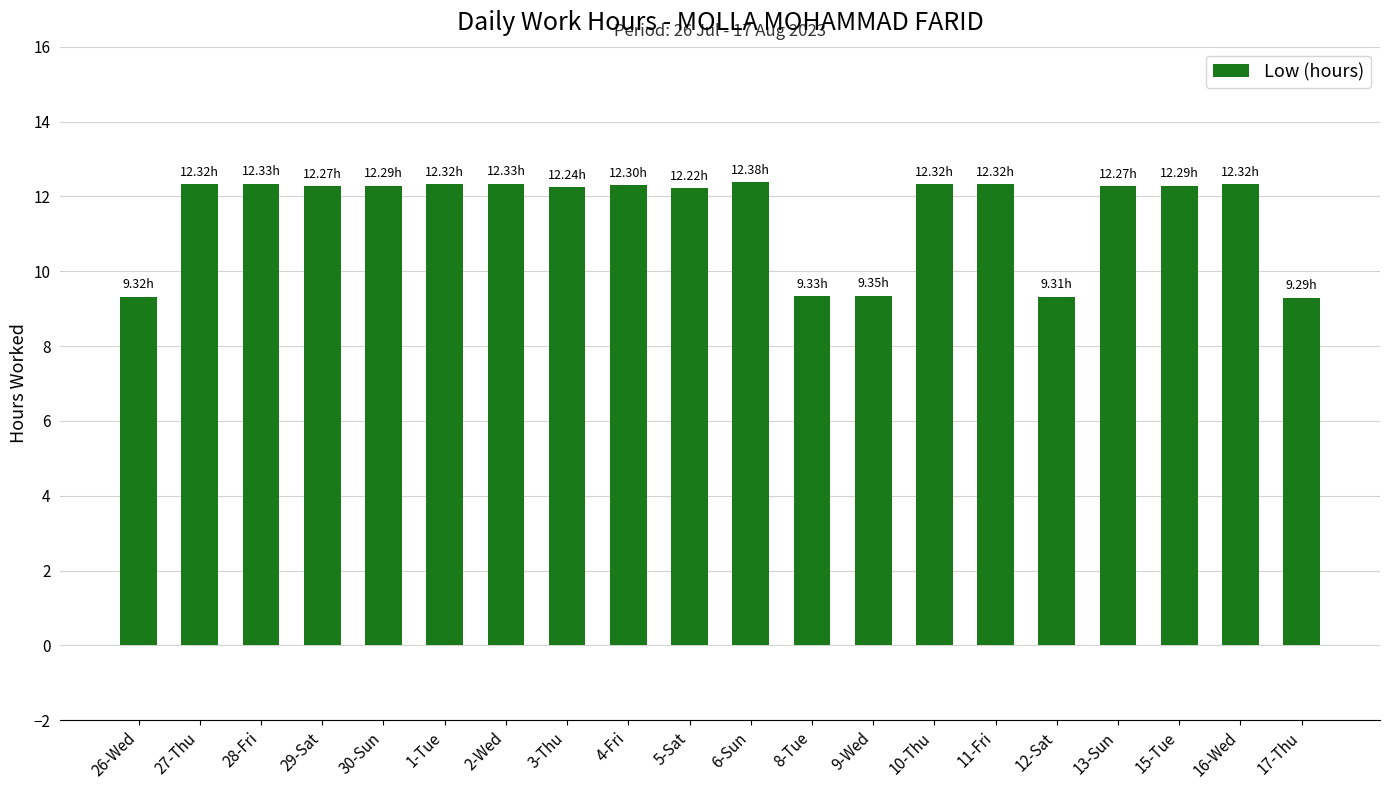

What is the difference between the maximum and minimum values?

3.1